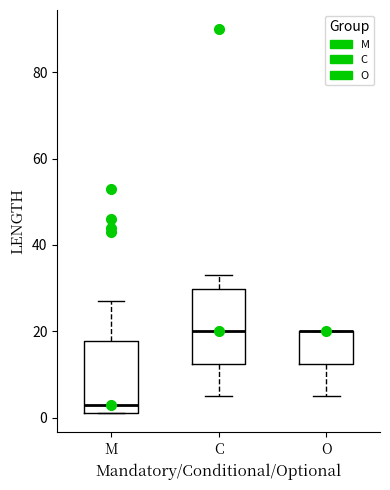

Reading left to right, read every box against the y-axis: the position of its median line, the range the box covers, and the ends of its whiskers. The values are not printed on the chart, so give them approximately, as read against the axis.

M: median 4, box 2 to 18, whiskers 2 to 28
C: median 20, box 12 to 30, whiskers 6 to 34
O: median 20 (drawn on the box's upper edge), box 12 to 20, whiskers 6 to 20